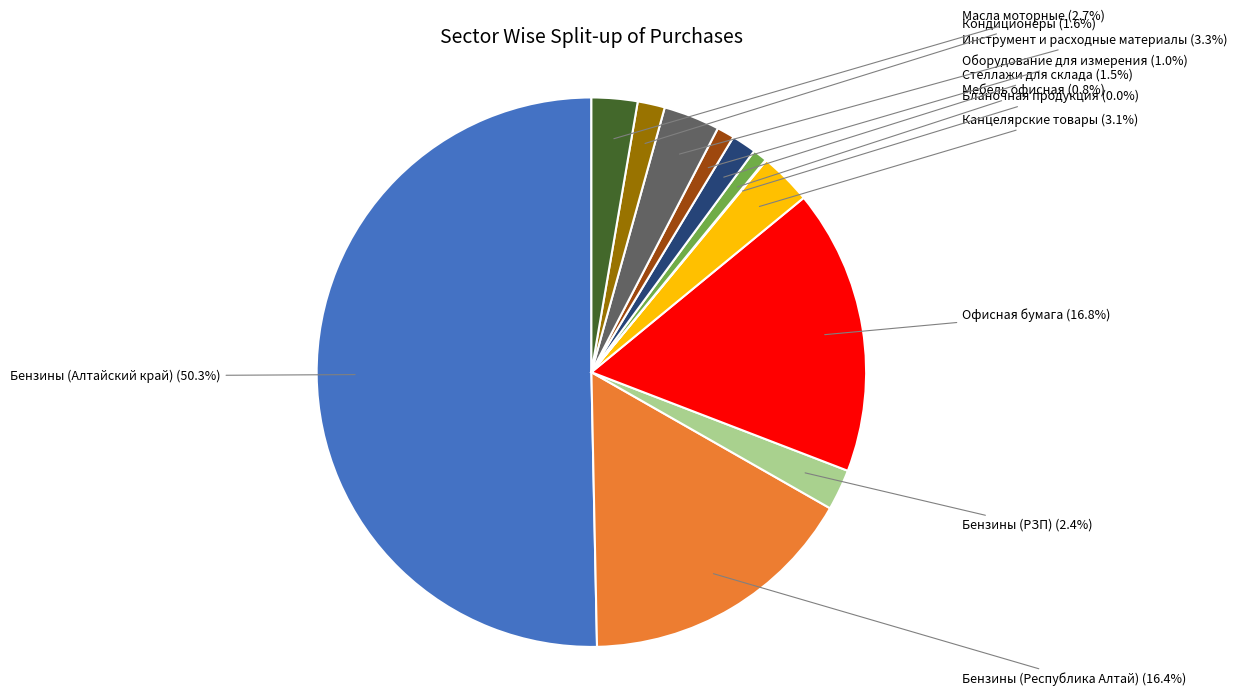

Which has a higher value, Офисная бумага or Кондиционеры?

Офисная бумага